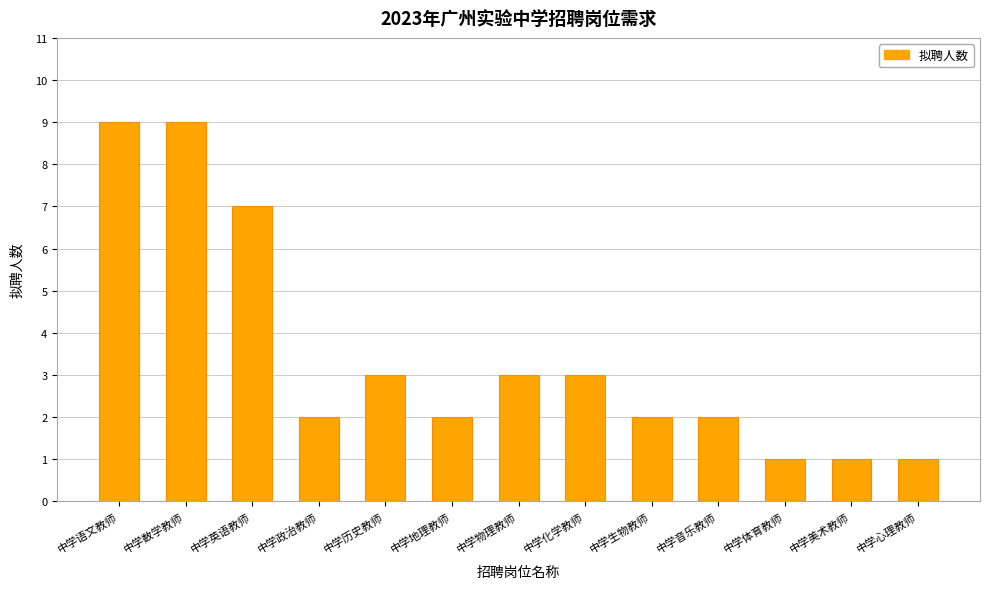

Read the value at 中学物理教师.

3